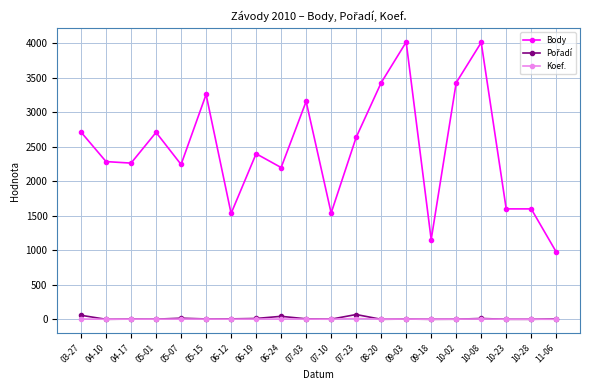

The value of Body at 04-17 is 542. True or false?

False